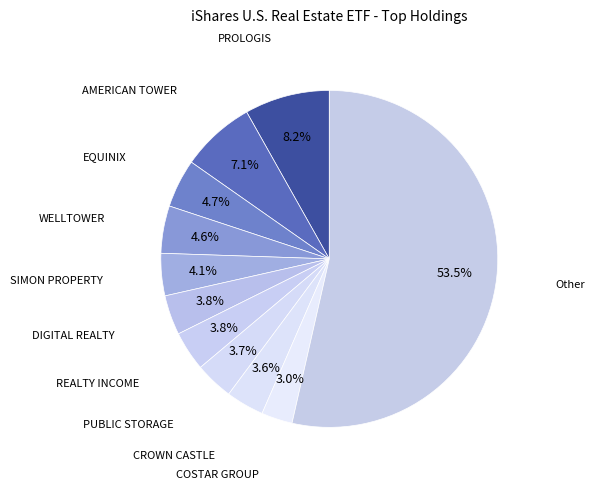

How many segments does this pie chart have?

11